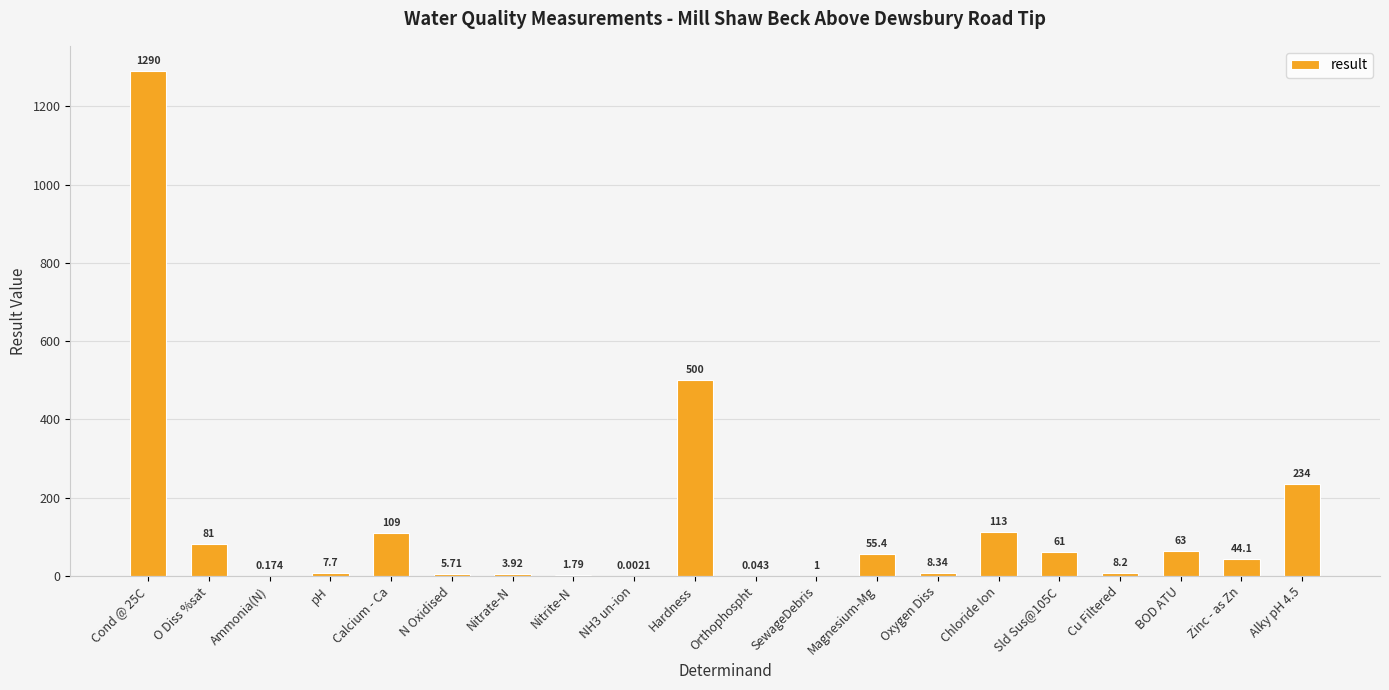

What is the ratio of the value at Nitrate-N to the value at Oxygen Diss?

0.5